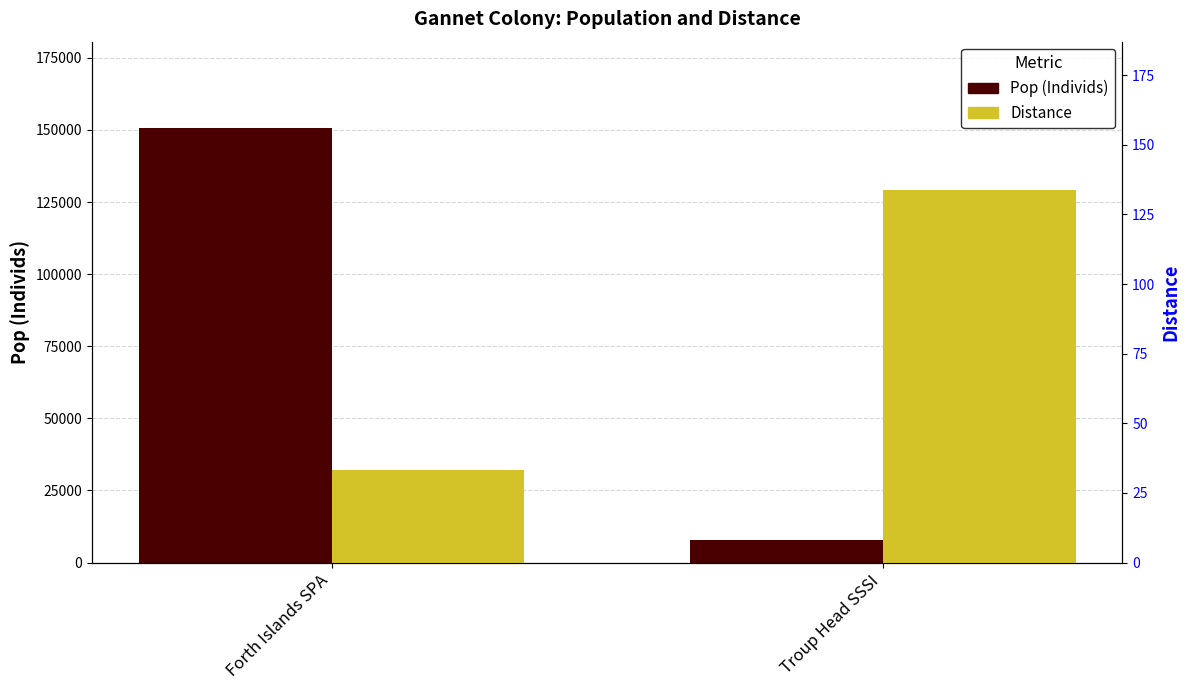

What is the maximum value shown in the chart?

150518.0